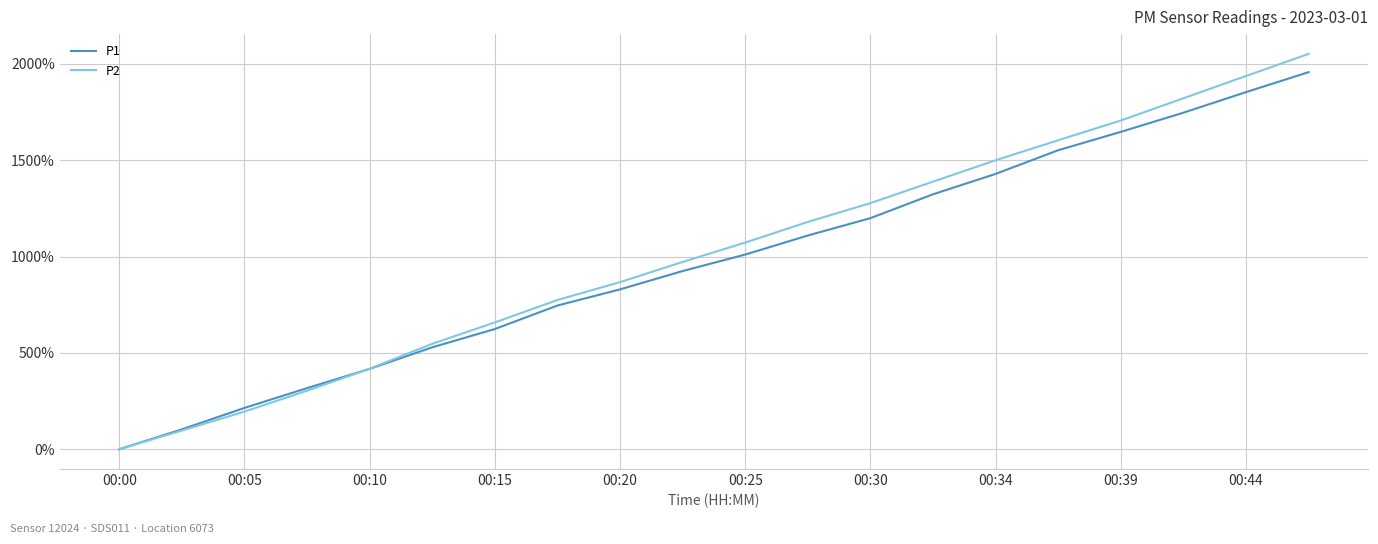

List the series in order of their peak value, lowest first.

P1, P2